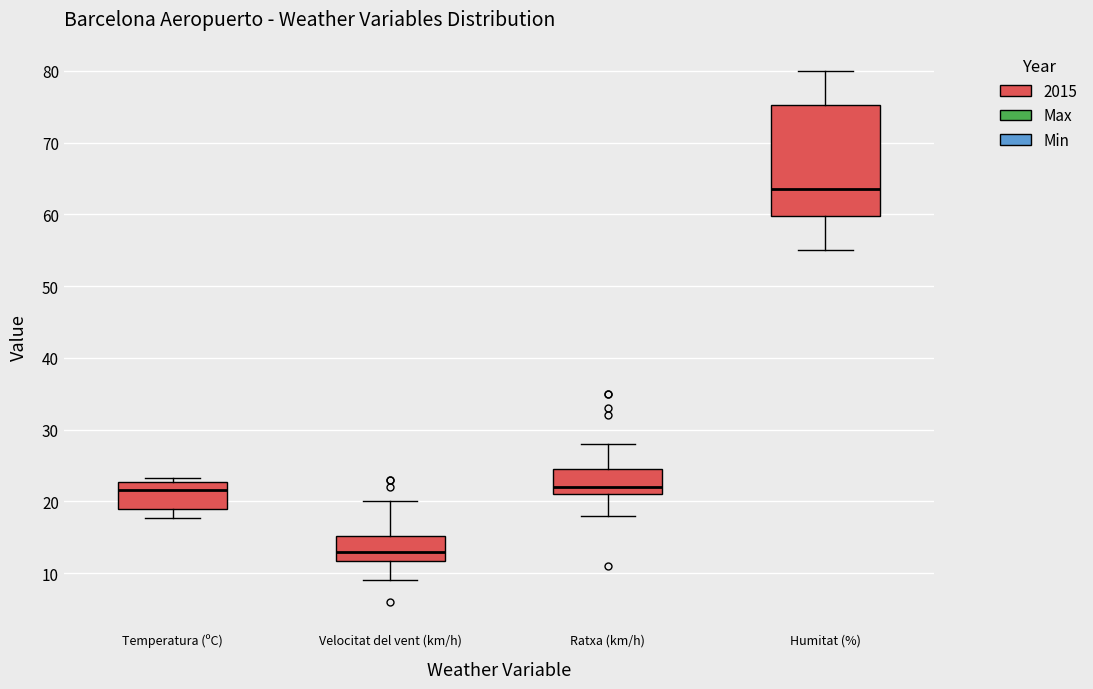

Which box has the highest median line?

Humitat (%)